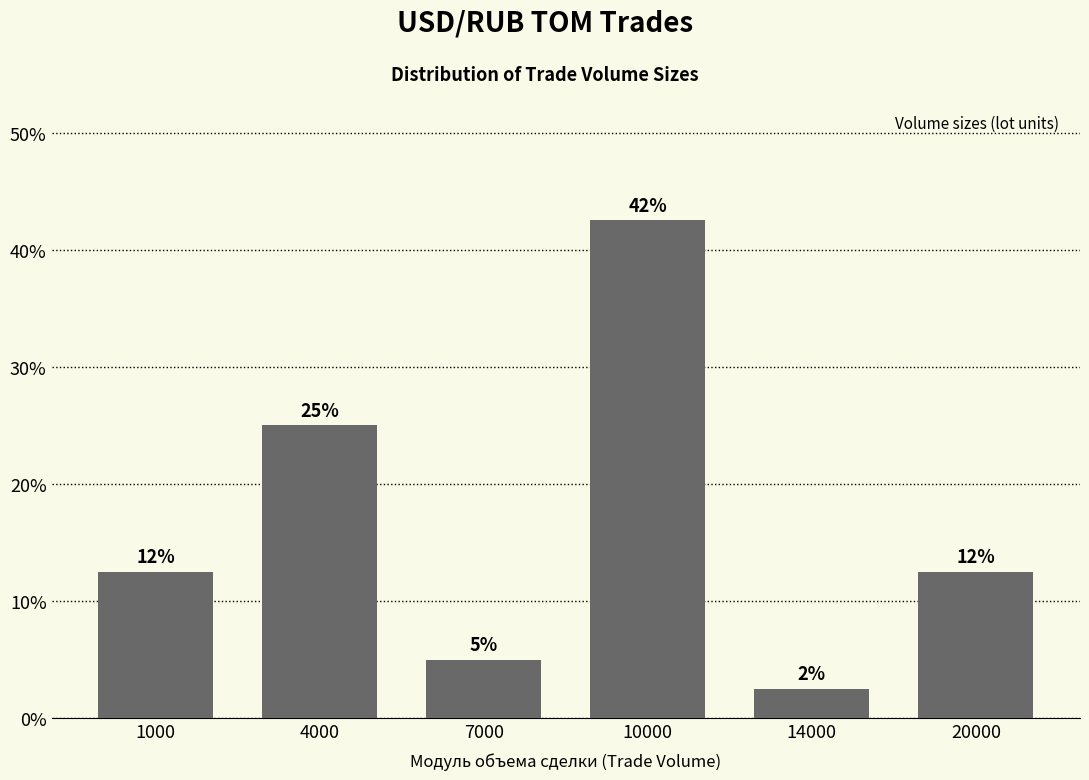

Between 20000 and 4000, which is larger?

4000